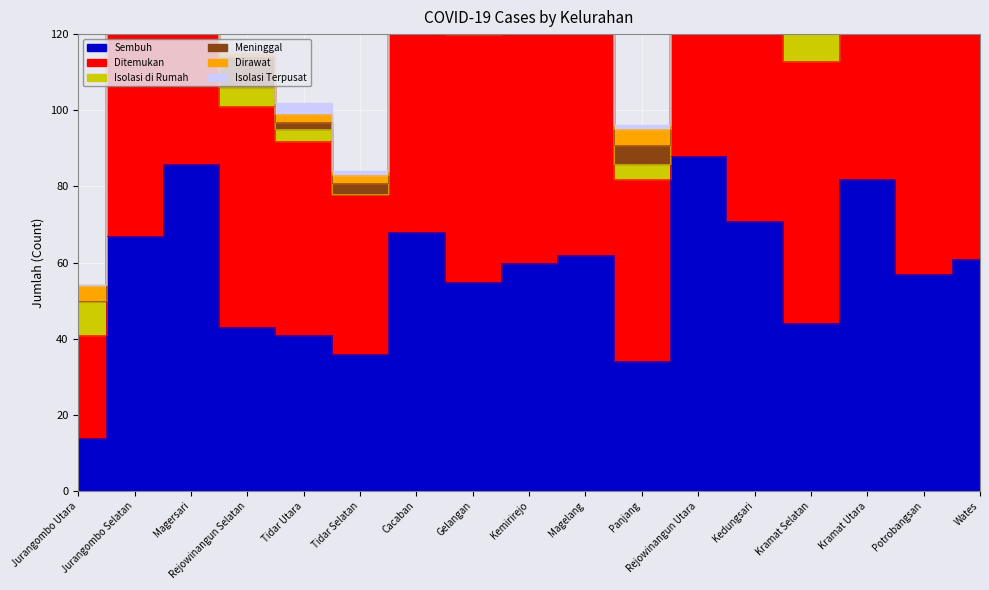

How many data points in Meninggal are above 3?

8